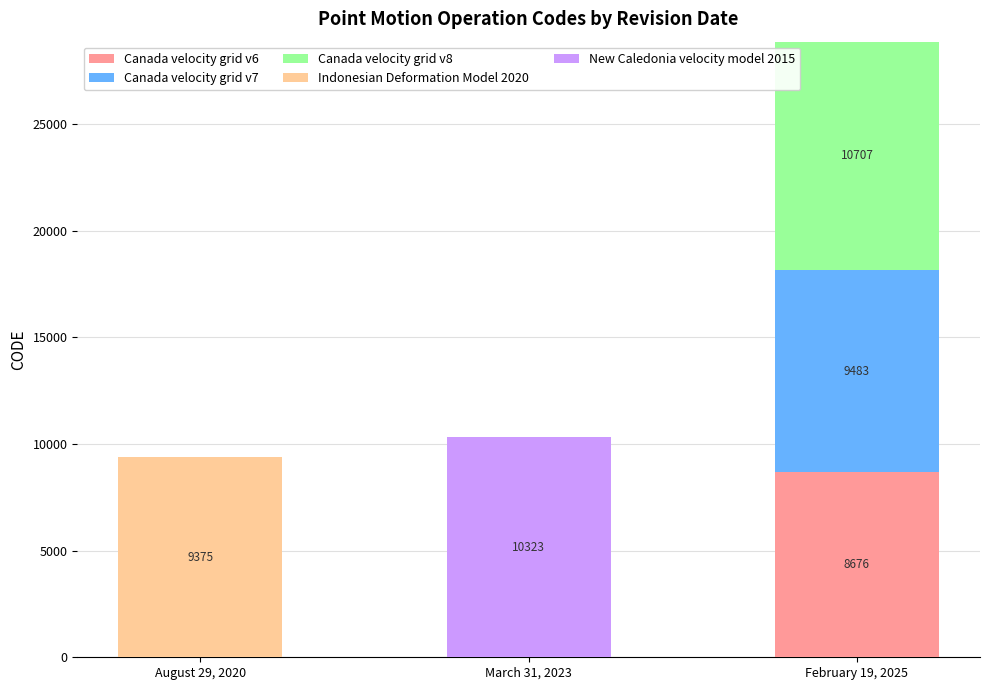

Reading left to right, transcribe the values for Canada velocity grid v6.

August 29, 2020=0	March 31, 2023=0	February 19, 2025=8676